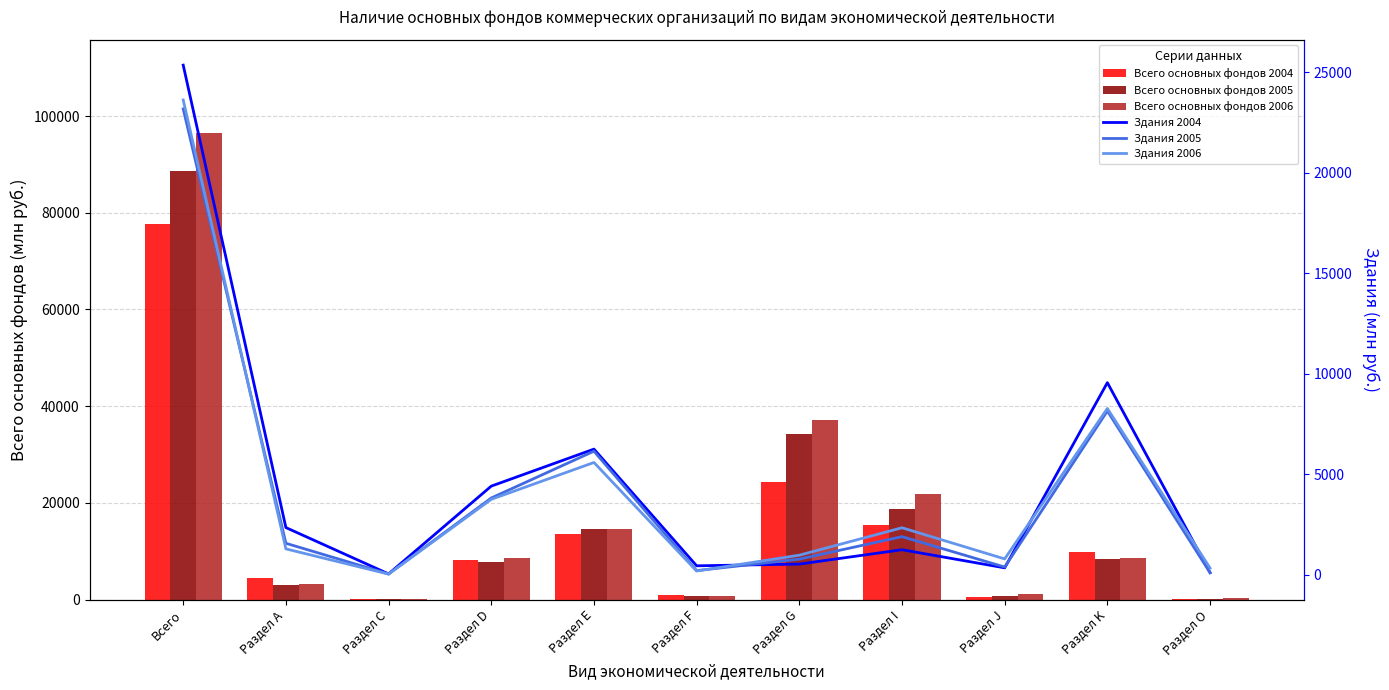

Which series changed the most between Раздел А and Раздел С?

Всего основных фондов 2004